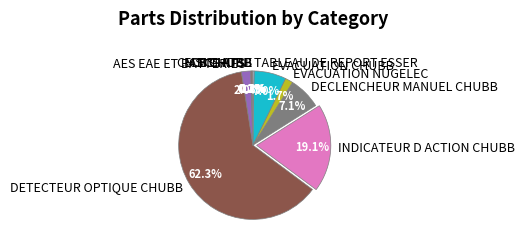

Does DETECTEUR OPTIQUE CHUBB represent more than half of the total?

Yes